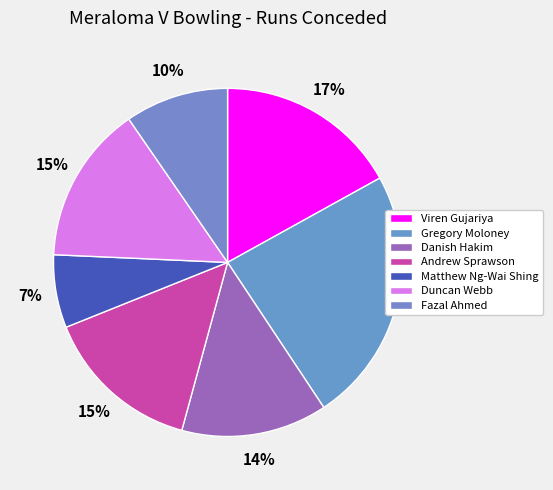

What is the change in value from Gregory Moloney to Matthew Ng-Wai Shing?

-30